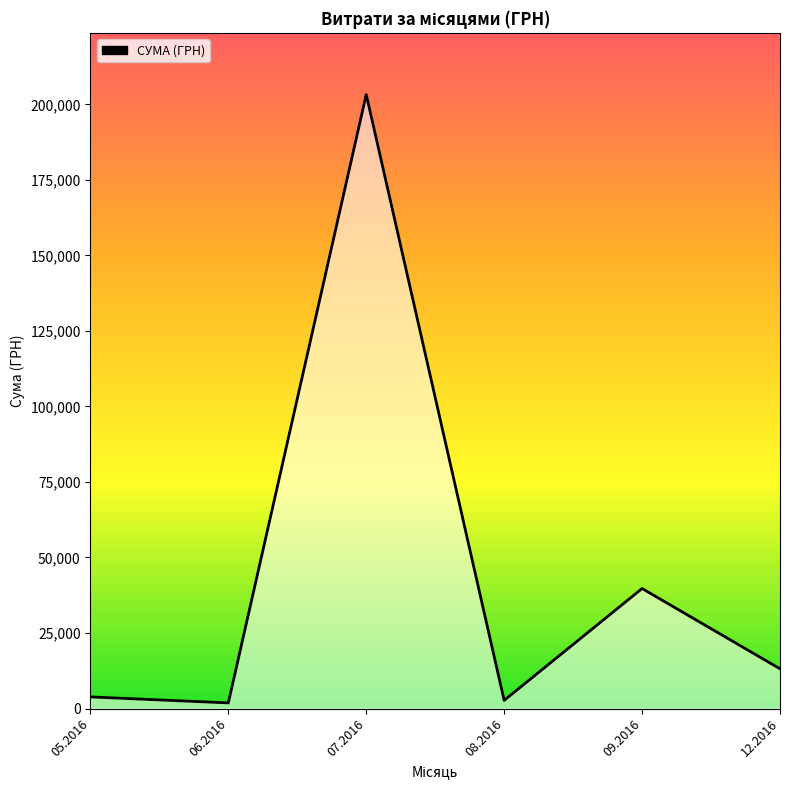

Where does the data first go above 13145?

07.2016